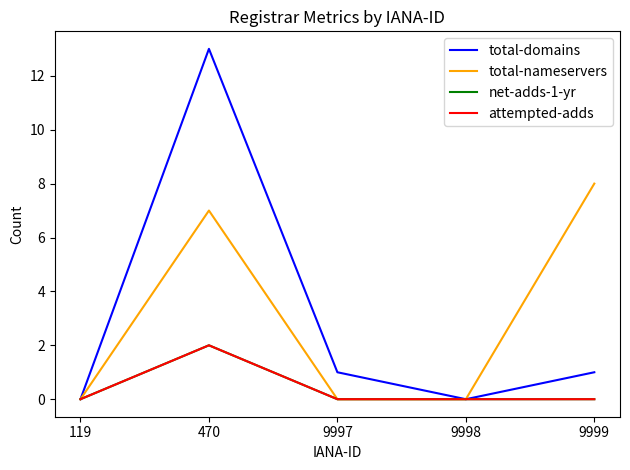

Reading left to right, what are all the values shown in this chart?

total-domains: 0	13	1	0	1
total-nameservers: 0	7	0	0	8
net-adds-1-yr: 0	2	0	0	0
attempted-adds: 0	2	0	0	0